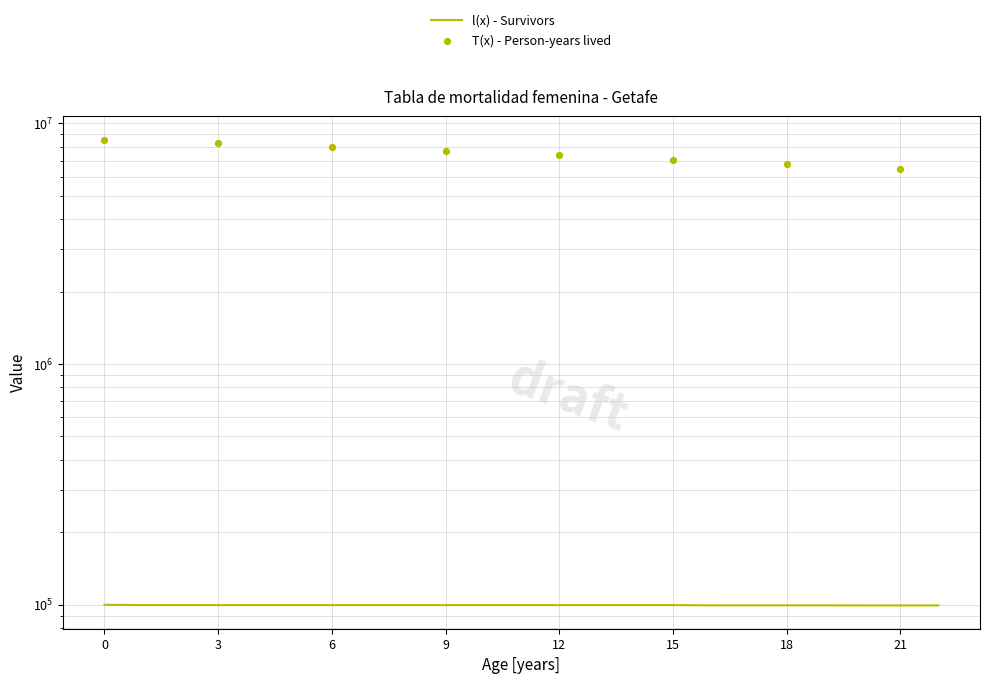

What is the ratio of the value at 5 to the value at 15?

1.0